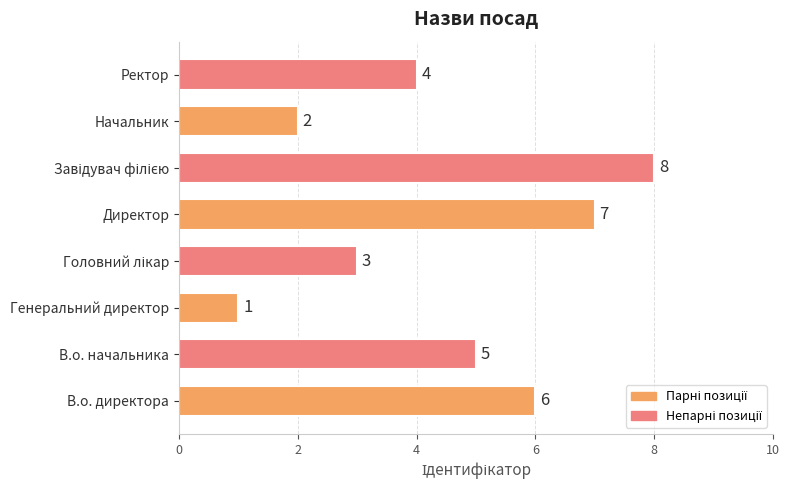

The chart shows a value of 2 at Директор. True or false?

False